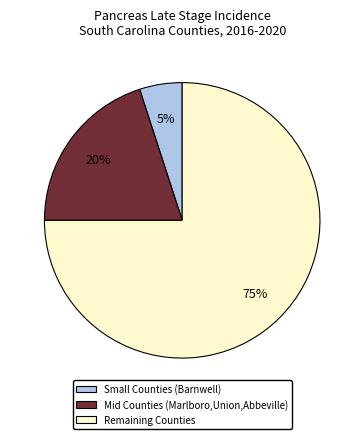

True or false: Mid Counties (Marlboro,Union,Abbeville) accounts for 20% of the total.

True